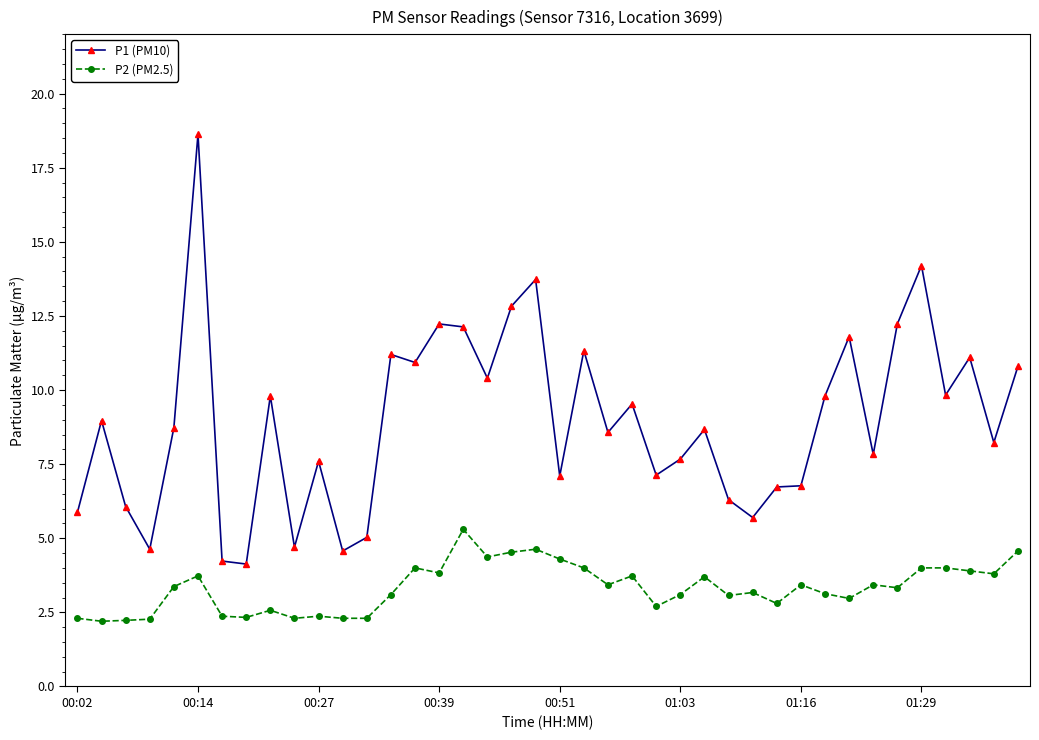

Rank the series by their average value, from lowest to highest.

P2 (PM2.5), P1 (PM10)